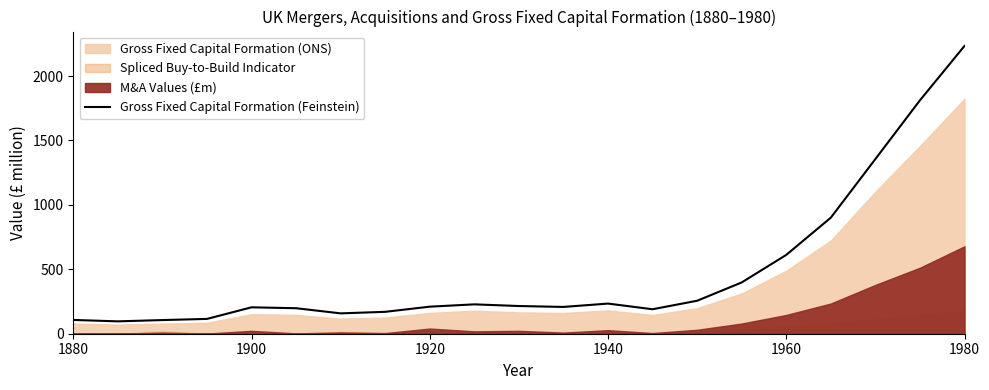

What is the sum of all values?

10009